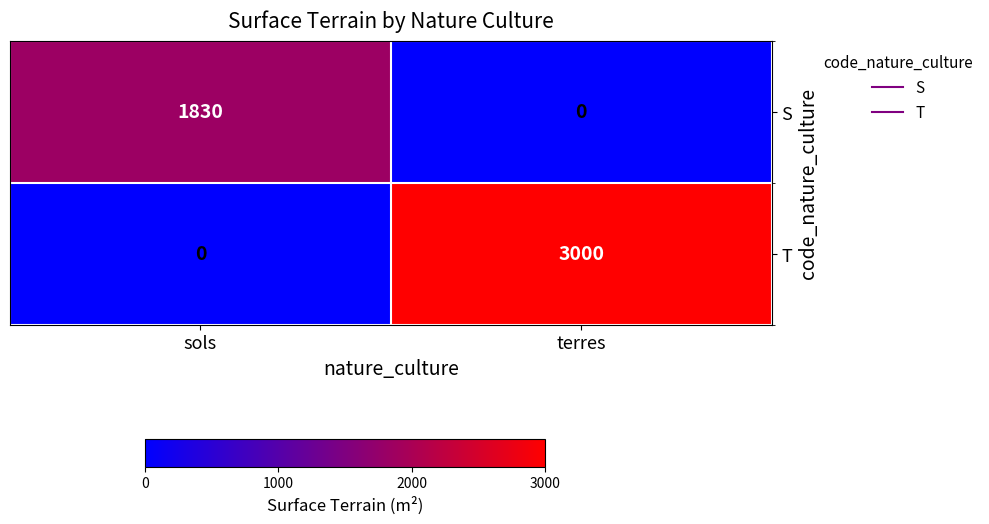

Count the number of data series in this chart.

2